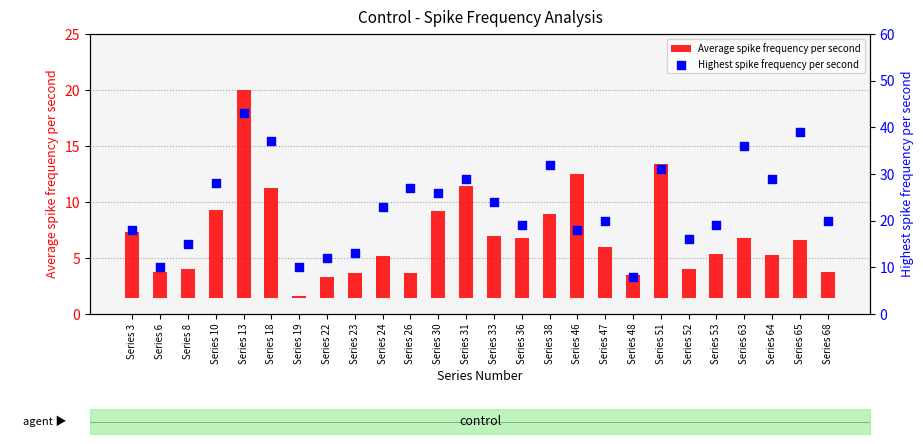

At which category is the sum across all series the highest?

Series 13